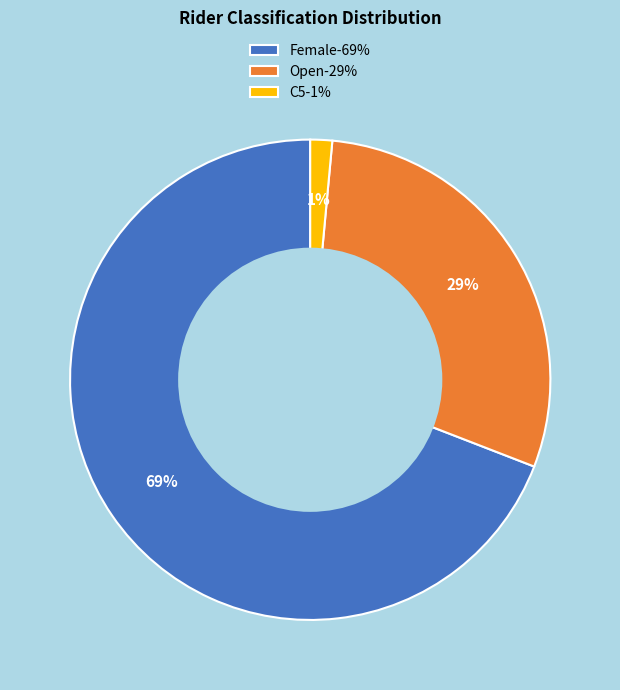

To the nearest percent, what percentage of the pie is C5-1%?

1%